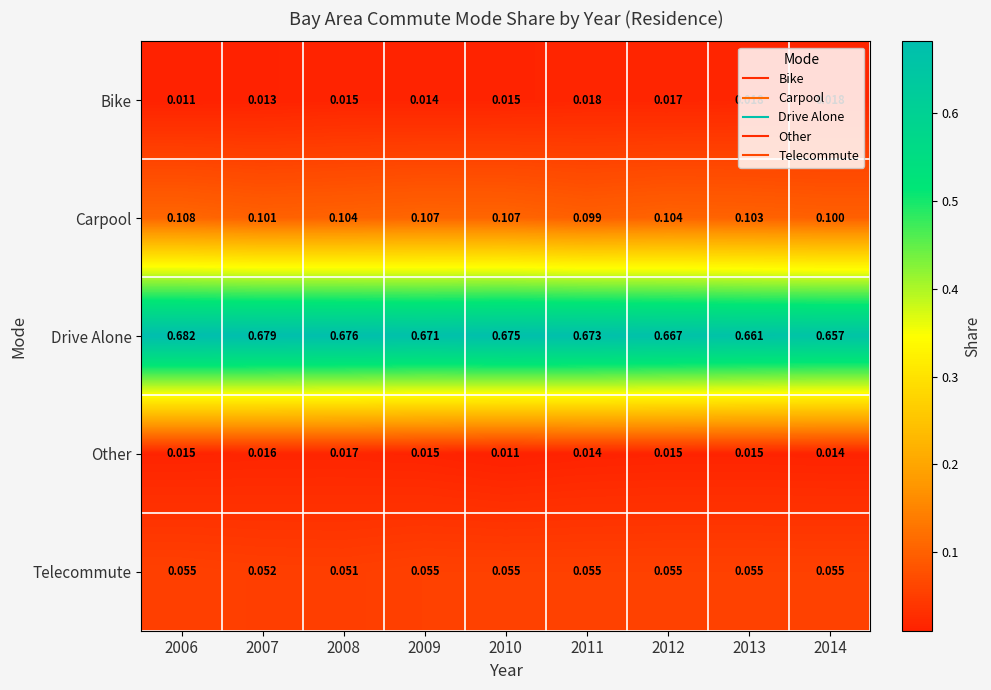

What is the total value across all series at 2012?

0.9